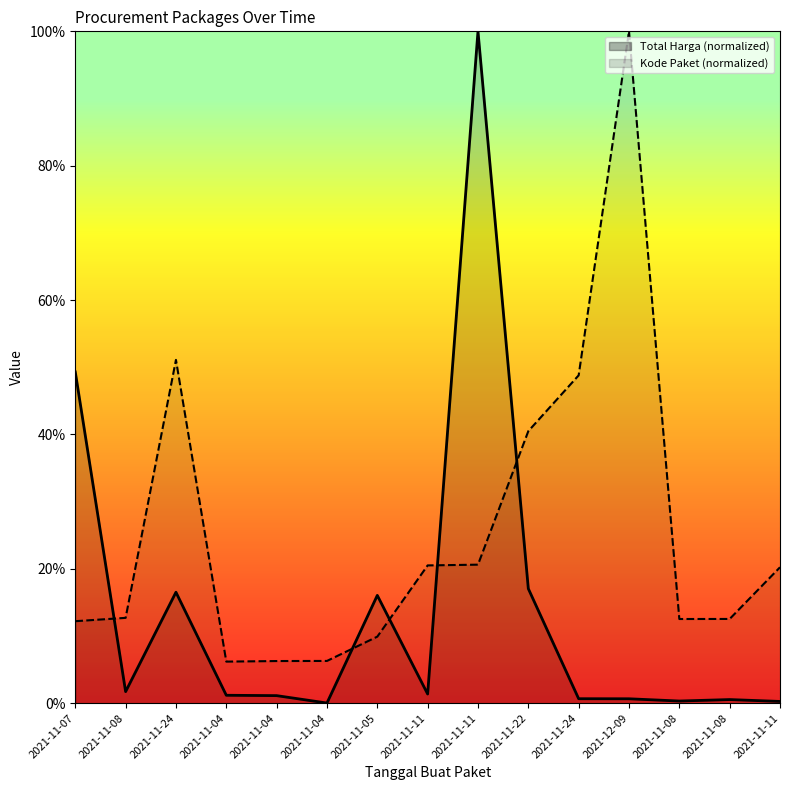

How many interior local peaks does the Kode Paket series have?

2